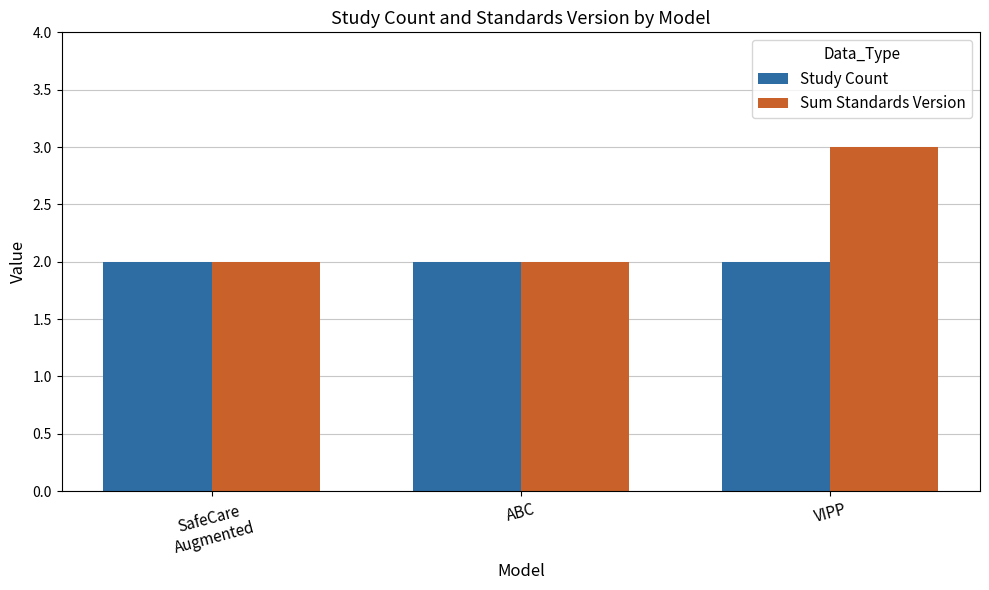

What is the difference between the maximum and minimum values in the Sum Standards Version series?

1